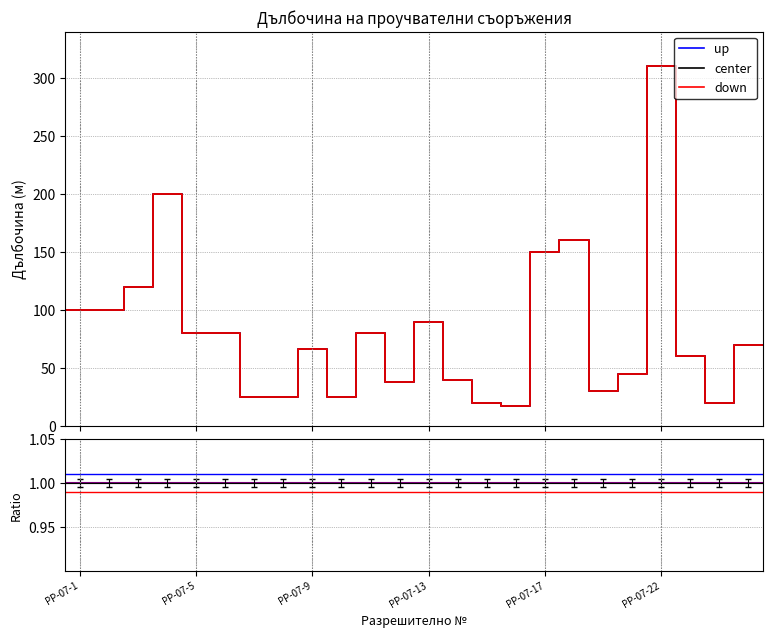

In down, how many points are higher than both neighbors (excluding endpoints)?

6